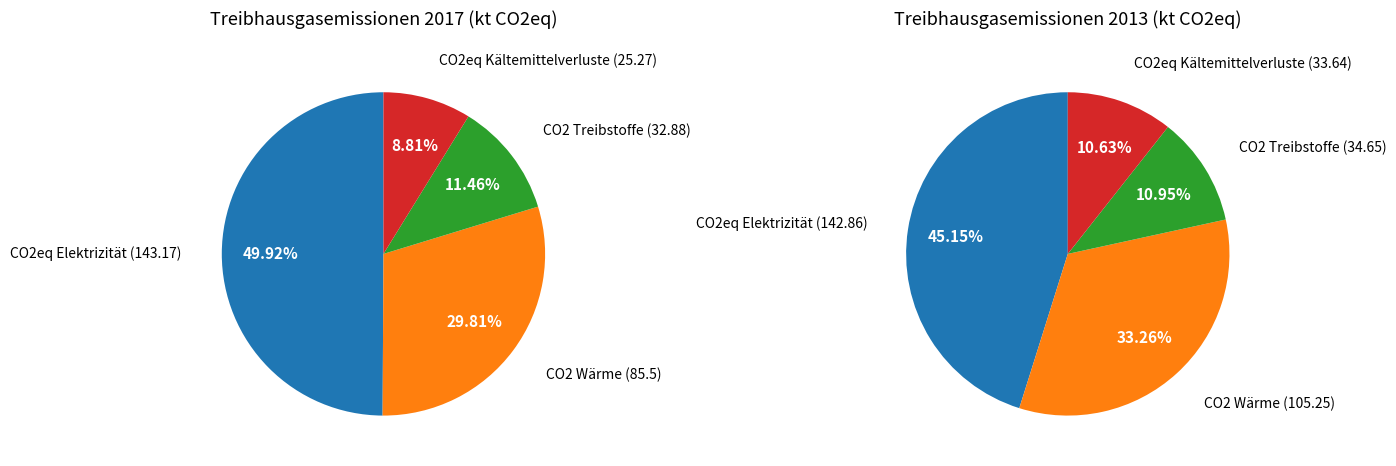

How many slices are in this pie chart?

4